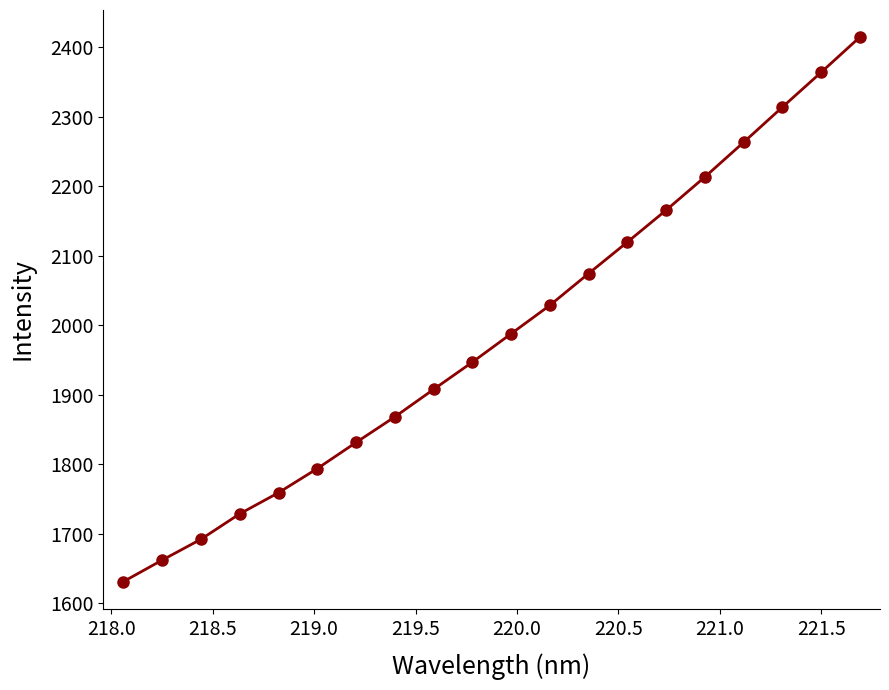

What is the greatest value displayed?

2414.4